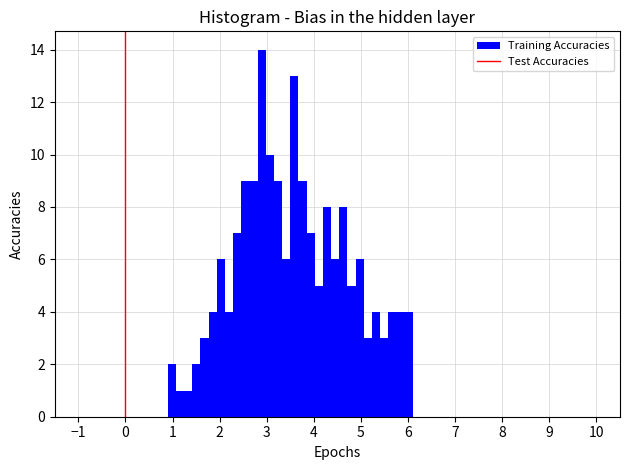

Read against the x-axis, roughly where is the centre of the tallest bar?

2.9